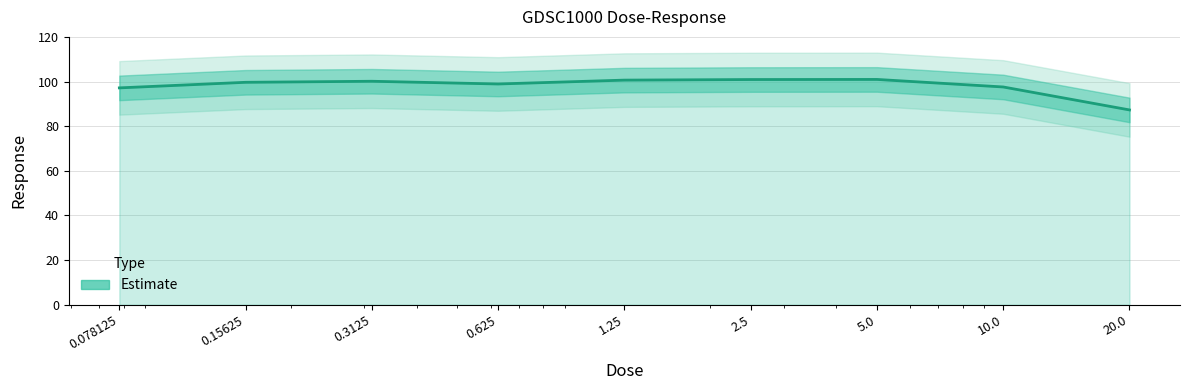

What is the sum of all values?

883.2